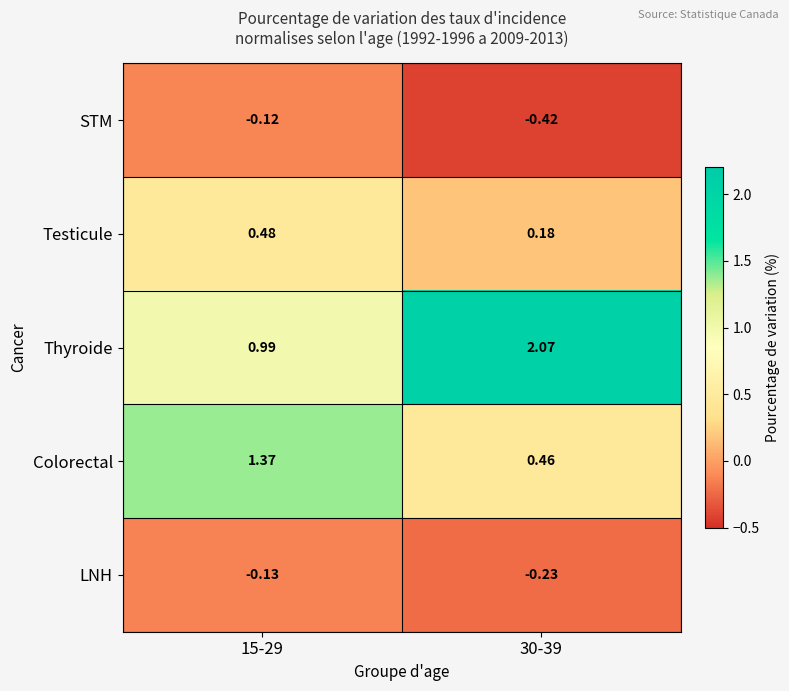

Which series has the widest spread of values?

Thyroide